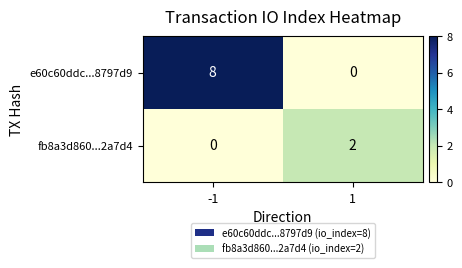

Reading left to right, transcribe all the data shown in this chart.

e60c60ddc...8797d9: 8	0
fb8a3d860...2a7d4: 0	2